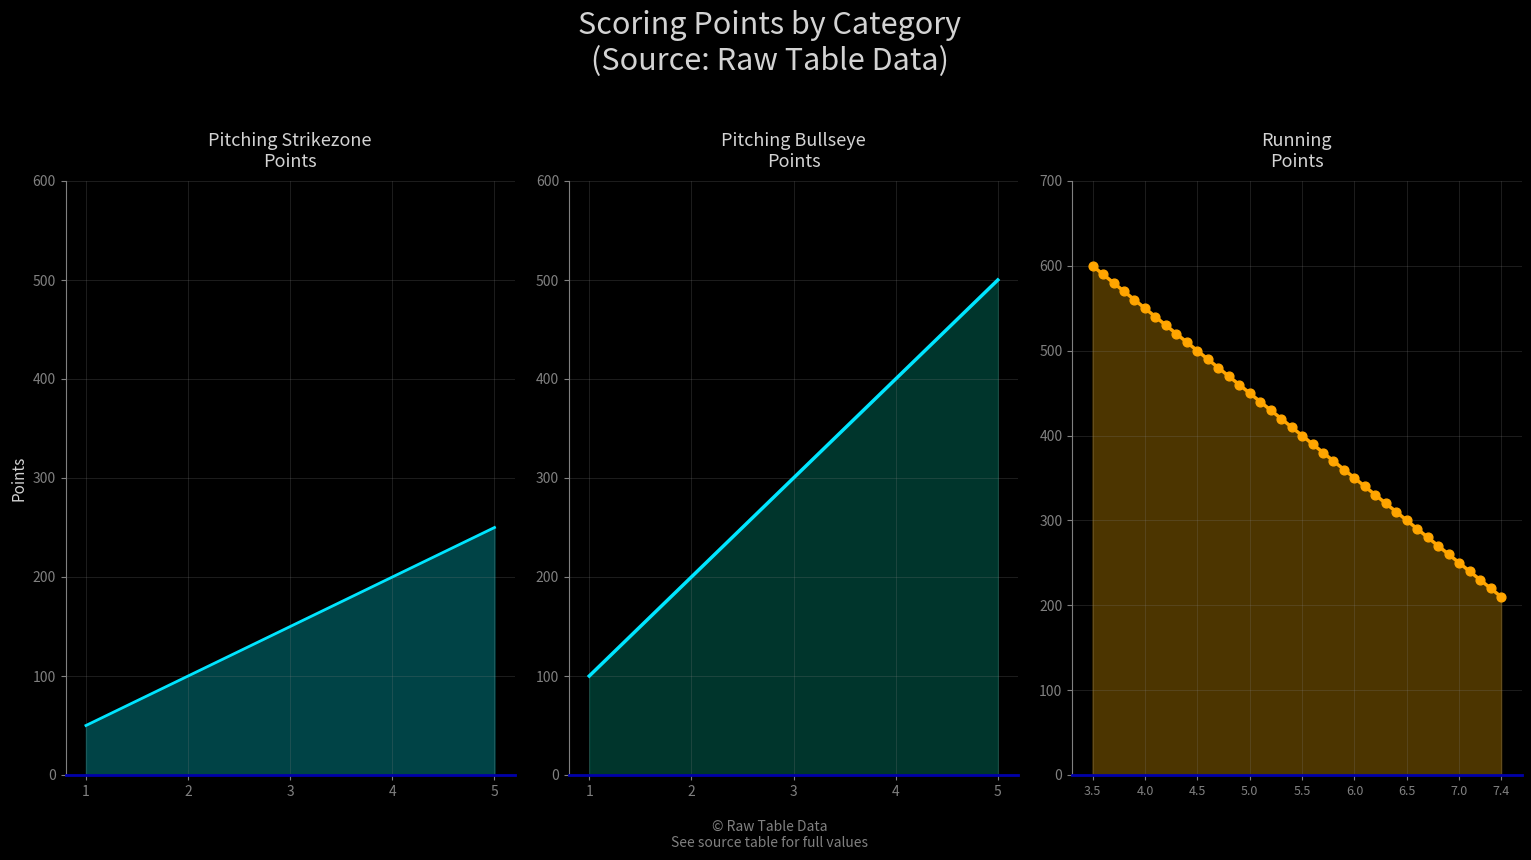

Approximately how many times larger is the value at 4.1 compared to 7.2?

2.3